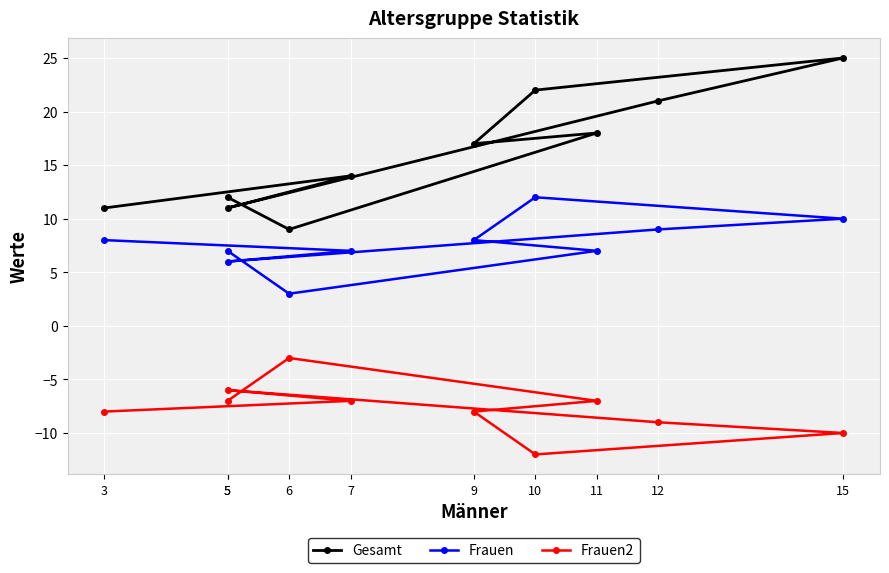

True or false: Frauen2 and Frauen cross at least once.

False